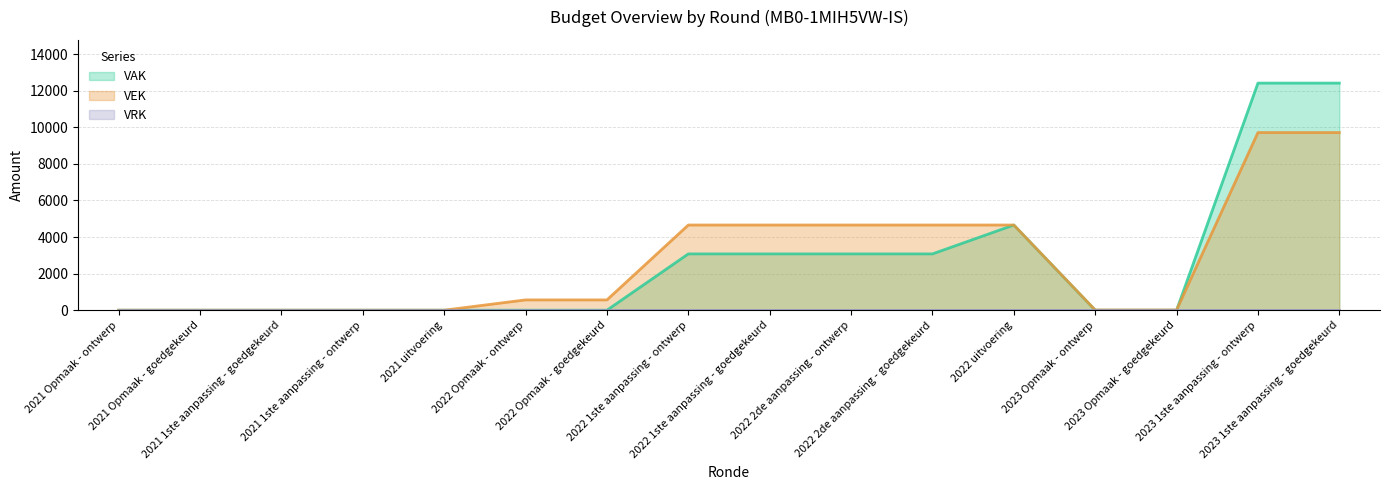

True or false: VEK has a value of 20 at 2023 Opmaak - goedgekeurd.

False